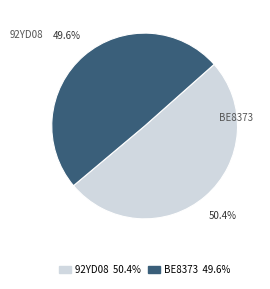

True or false: 92YD08 accounts for 50% of the total.

True